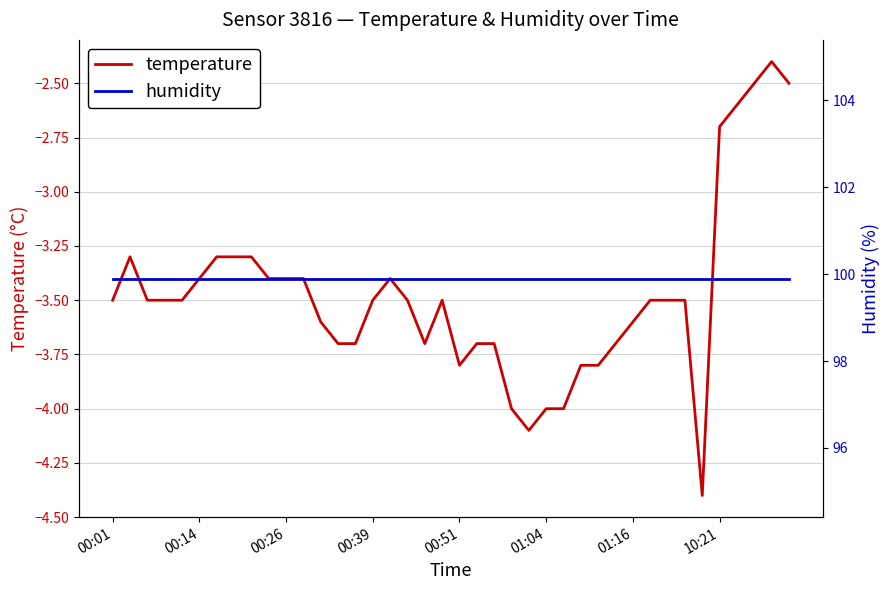

What is the approximate value of temperature at 24?

-4.1